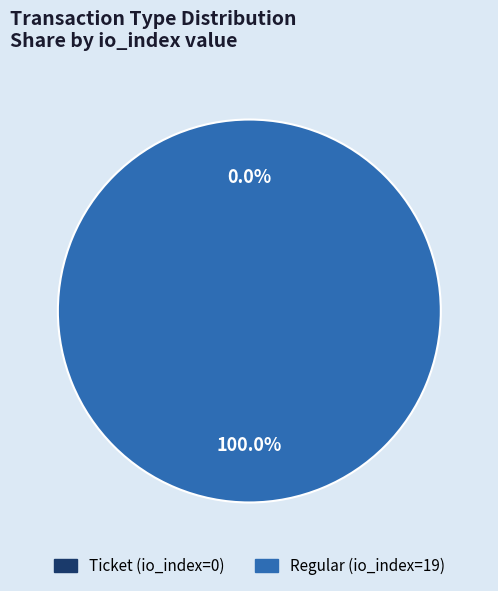

To the nearest percent, what is the difference between the largest and smallest slice percentages?

100%